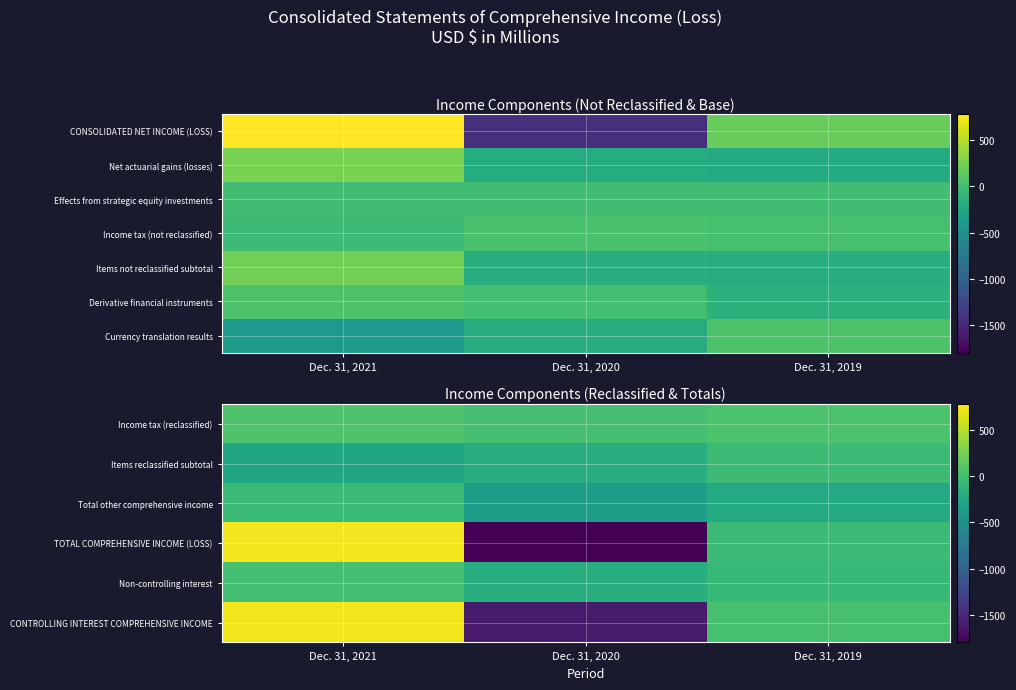

At which label does Non-controlling interest reach its minimum?

Dec. 31, 2020